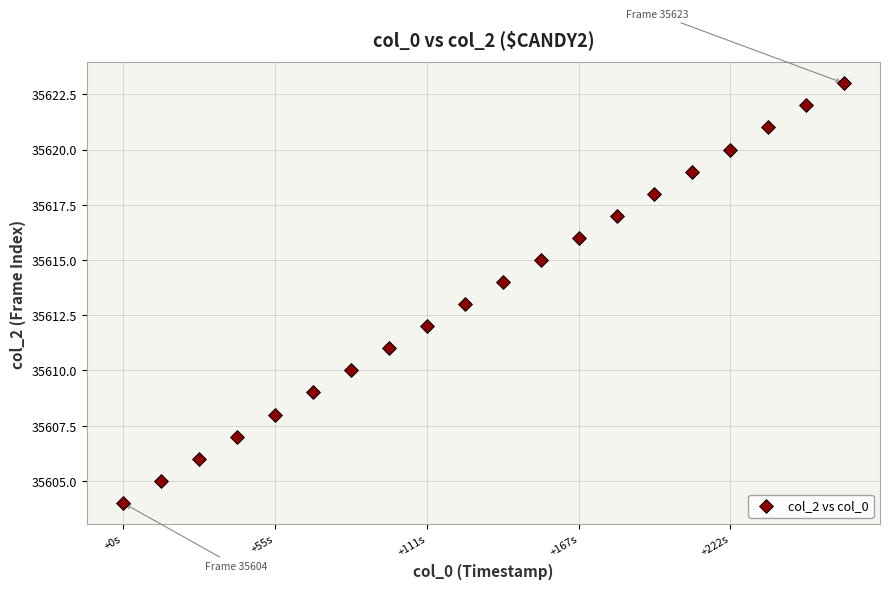

What is the range of Y values (max minus min)?

19